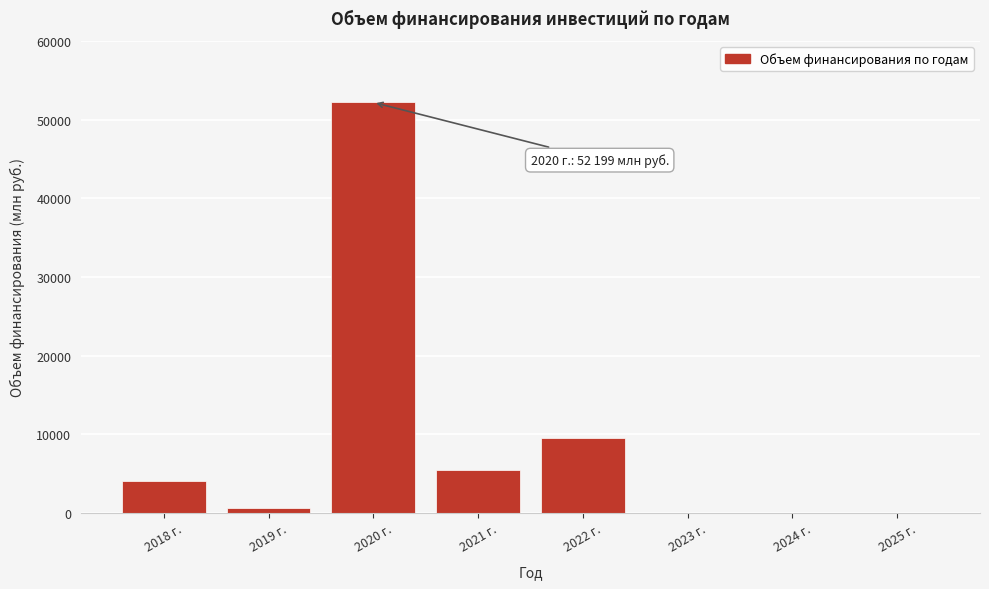

Reading left to right, extract all data points from this chart.

2018 г.=4064.2	2019 г.=683.9	2020 г.=52199.4	2021 г.=5479.1	2022 г.=9488.9	2023 г.=0.0	2024 г.=0.0	2025 г.=0.0